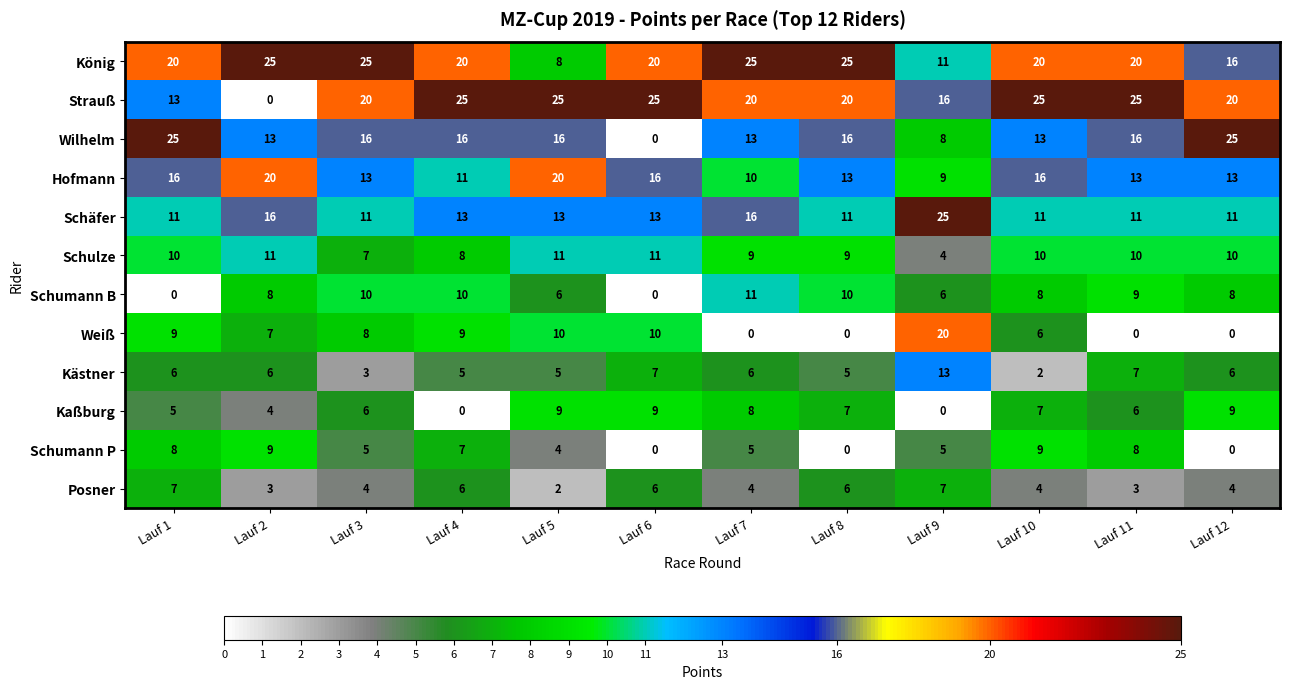

Count the number of categories in the chart.

12